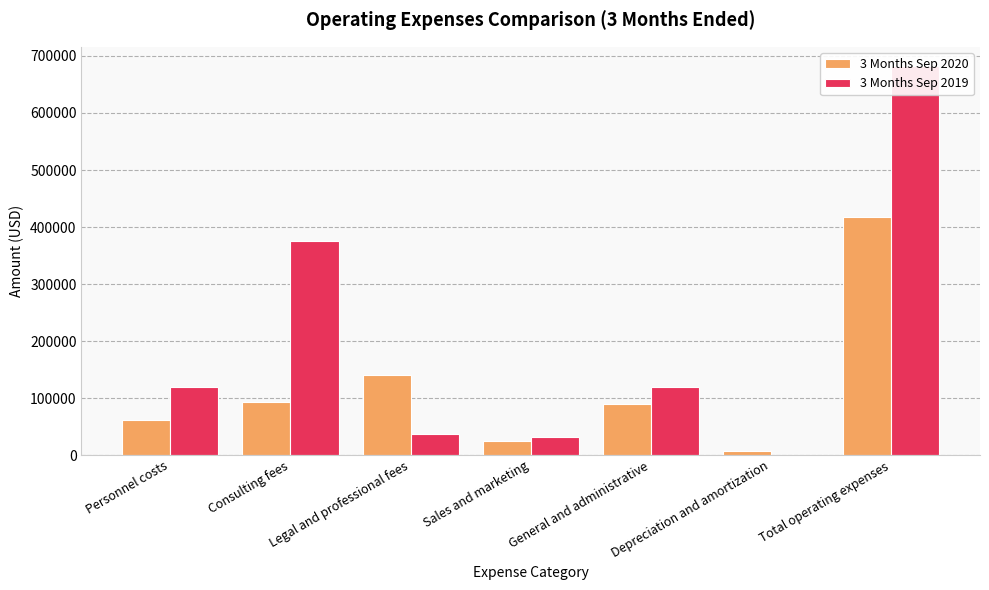

Reading right to left, list all the values displayed in this chart.

3 Months Sep 2020: 416834	6448	89698	25392	140873	93444	60979
3 Months Sep 2019: 682011	100	118667	31989	36606	375041	119608